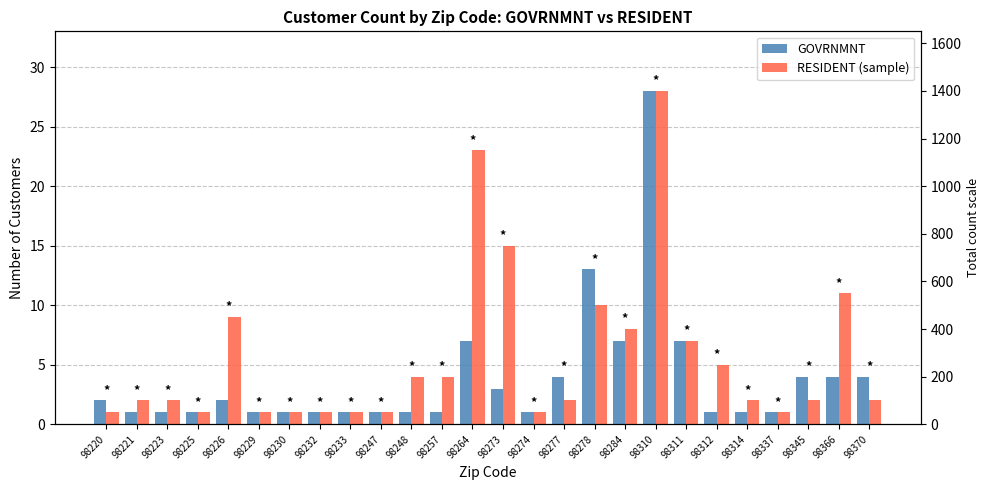

The GOVRNMNT series shows 3 at 98273. True or false?

True